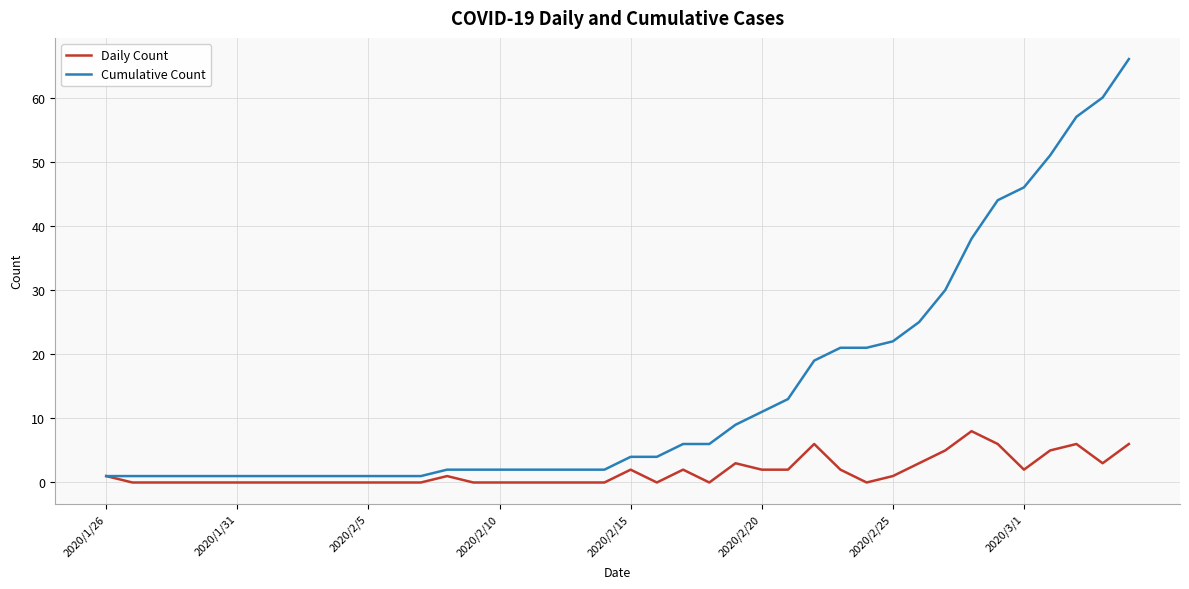

Which series has the largest range (max minus min)?

Cumulative Count